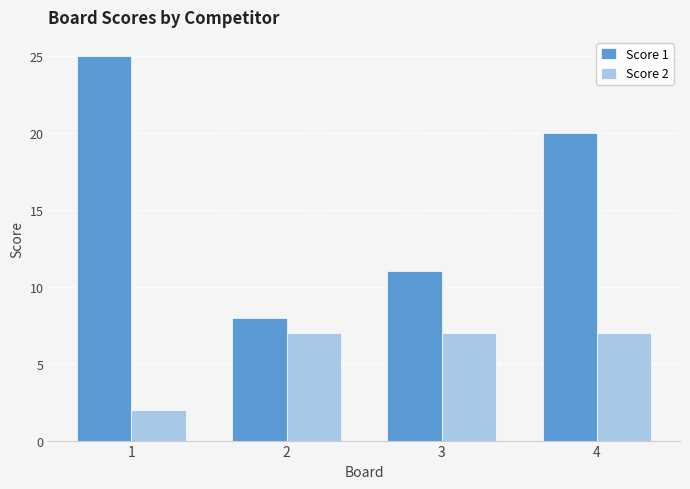

What is the average value of the Score 1 series?

16